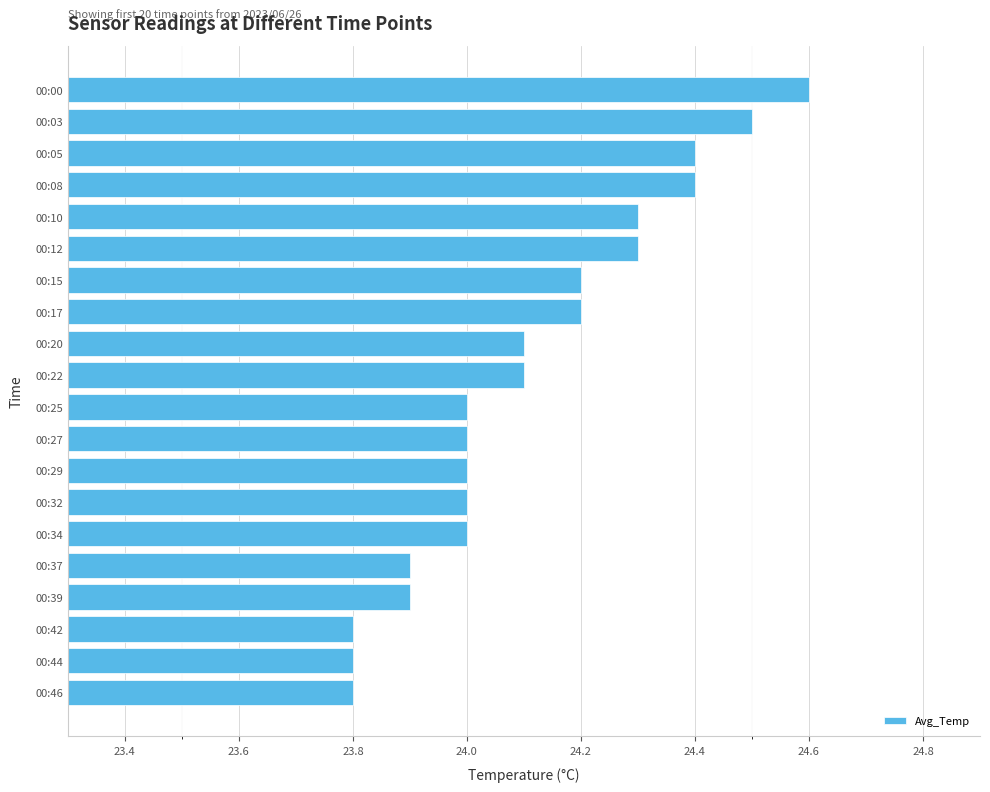

What is the sum of all values?

482.3